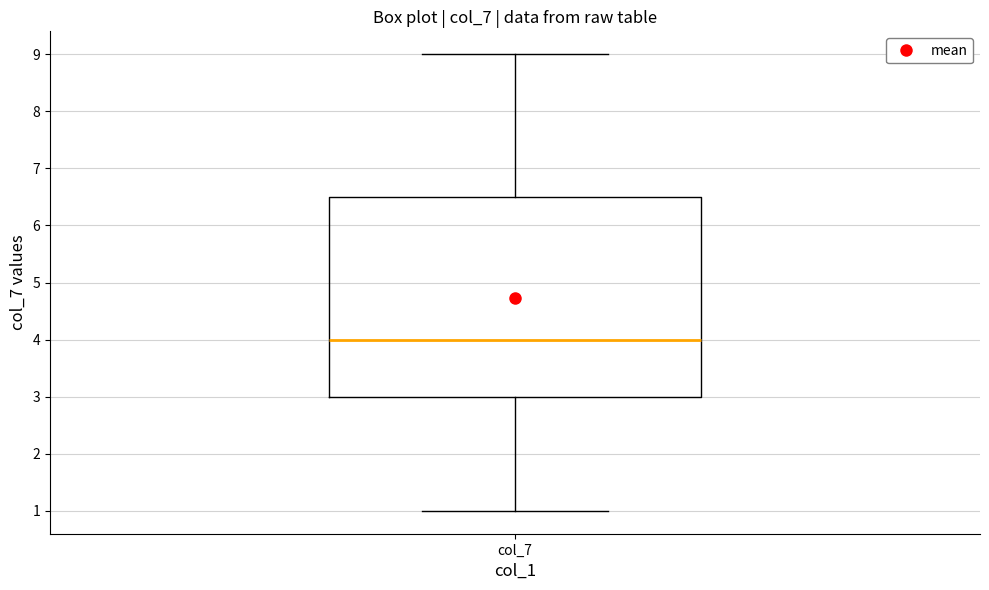

Read this box plot against the y-axis: the position of the median line, the range covered by the box, and the ends of both whiskers. The values are not printed on the chart, so give them approximately, as read against the axis.

median 4.0, box 3.0 to 6.5, whiskers 1.0 to 9.0